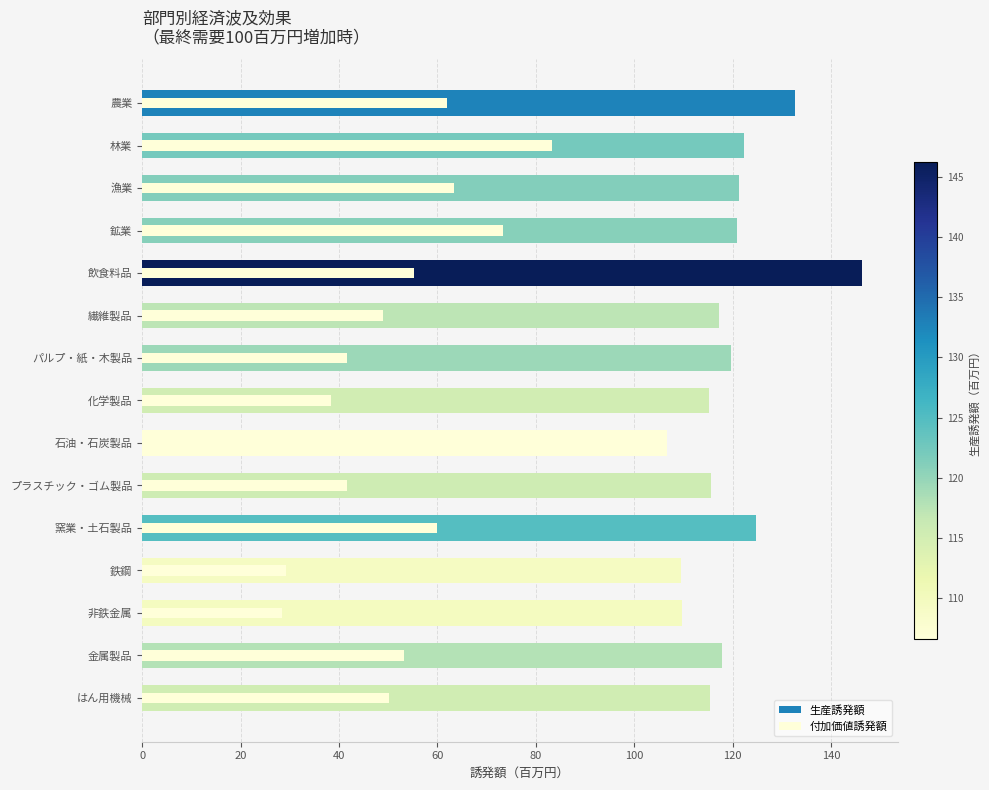

What position from the right is プラスチック・ゴム製品?

6